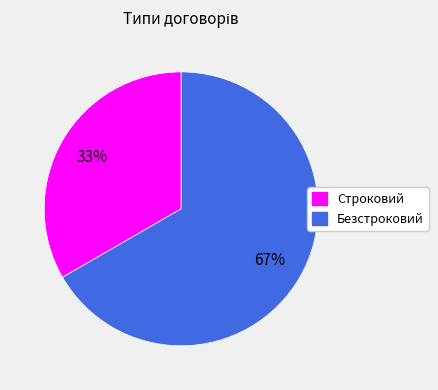

What is the ratio of the value at Безстроковий to the value at Строковий?

2.0